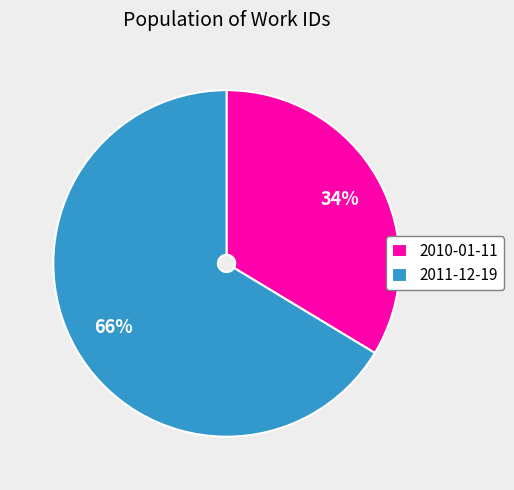

Which category has the biggest portion of the pie?

2011-12-19